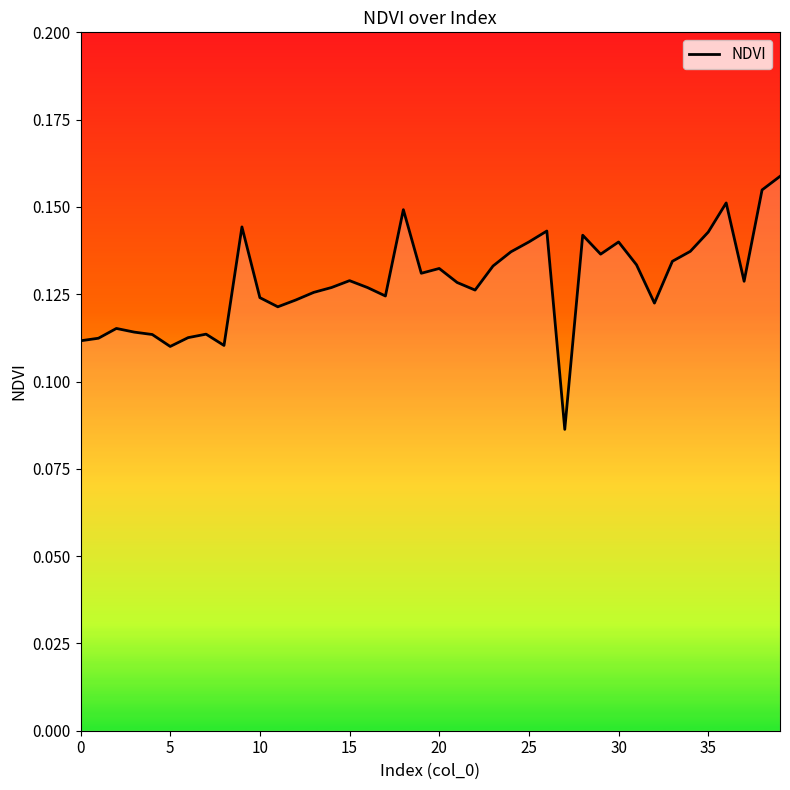

Does the chart display data point markers on the line(s)?

No